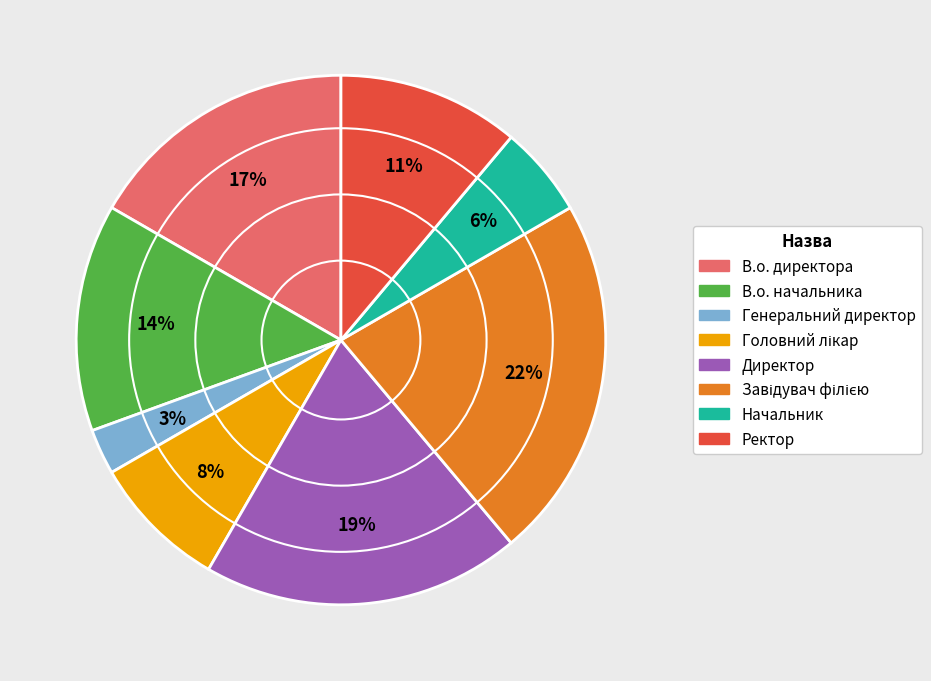

To the nearest percent, what is the difference between the largest and smallest slice percentages?

19%